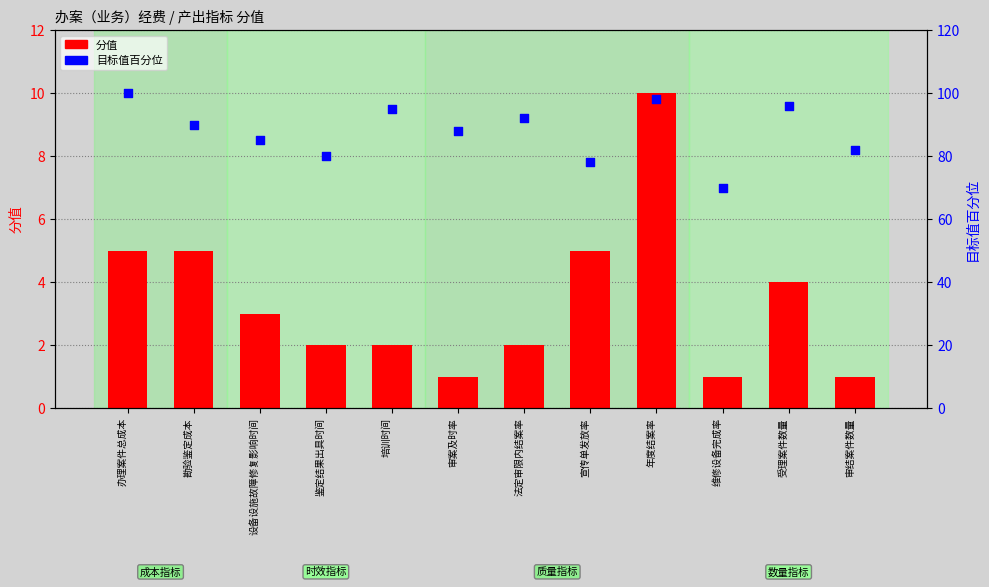

What are all the series names shown in the legend?

分值, 目标值百分位